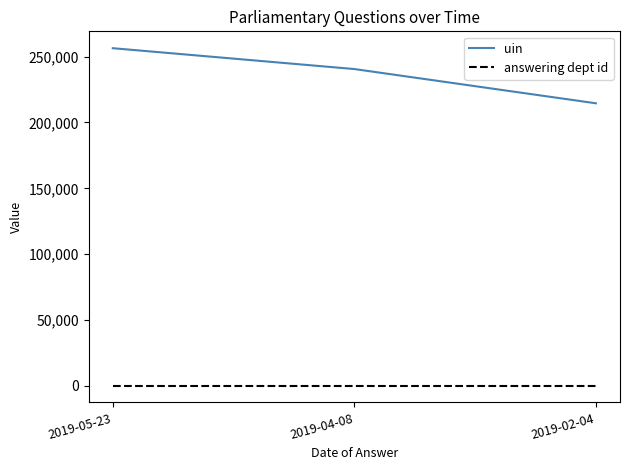

Reading right to left, list all the values displayed in this chart.

uin: 2019-02-04=214577	2019-04-08=240579	2019-05-23=256411
answering dept id: 2019-02-04=203	2019-04-08=203	2019-05-23=203